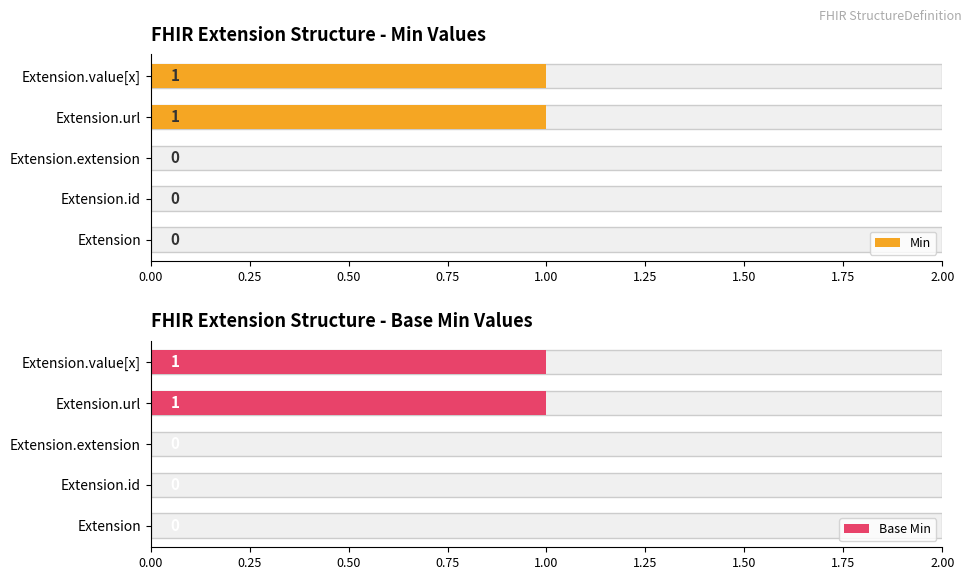

What is the difference between the maximum and minimum values in the Min series?

1